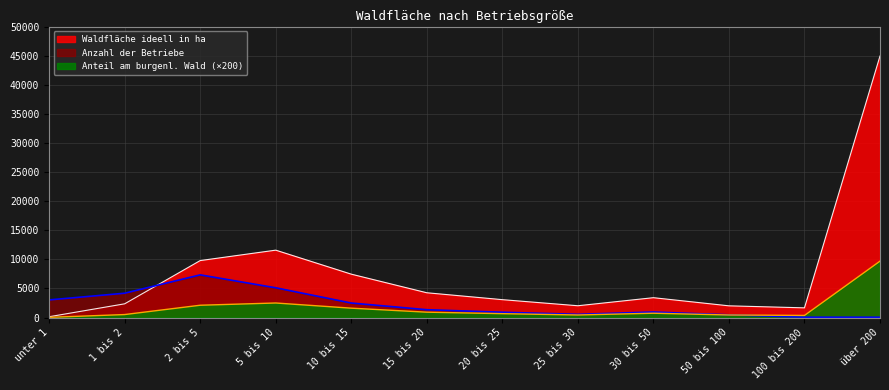

True or false: Anteil am burgenl. Wald in ha has a value of 513.3 at 100 bis 200.

False